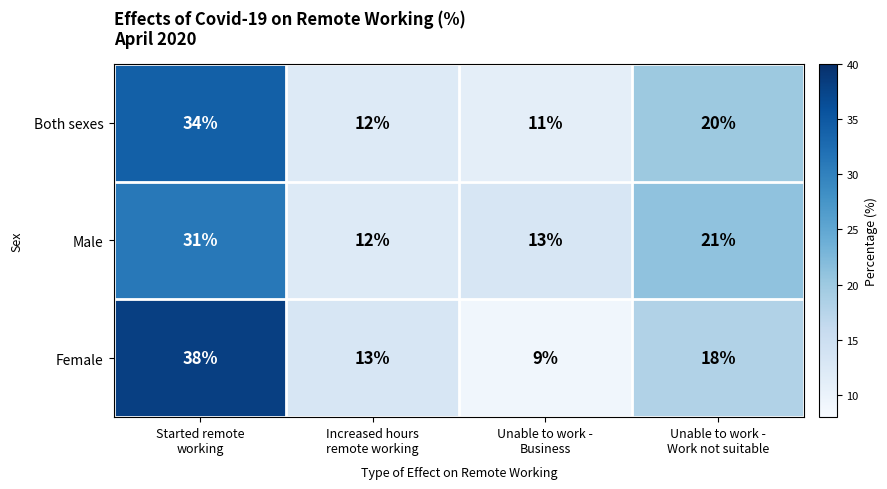

Which series changed the most between Started remote
working and Increased hours
remote working?

Female